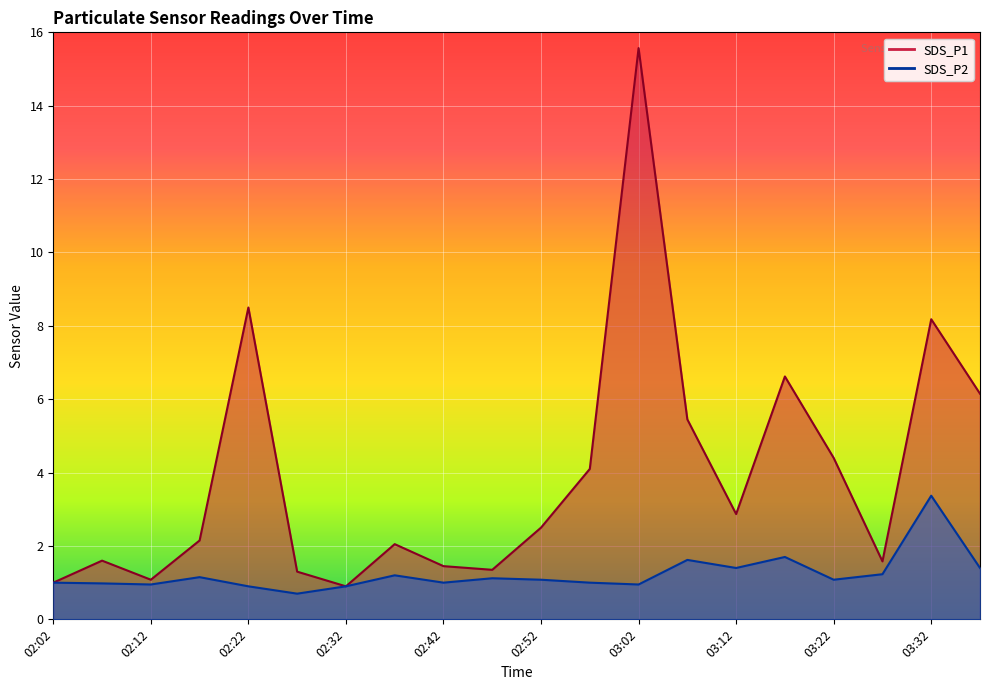

Rank the series at 03:12 from highest to lowest value.

SDS_P1, SDS_P2